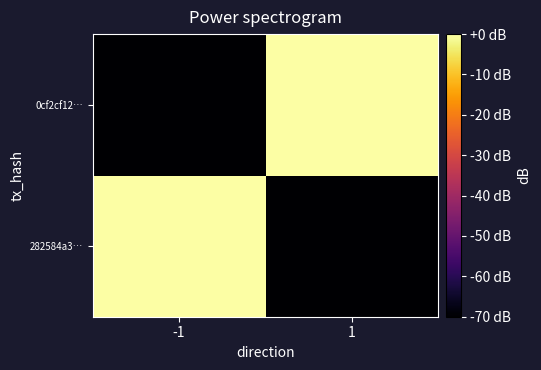

Between -1 and 1, which series saw the biggest shift?

282584a3…